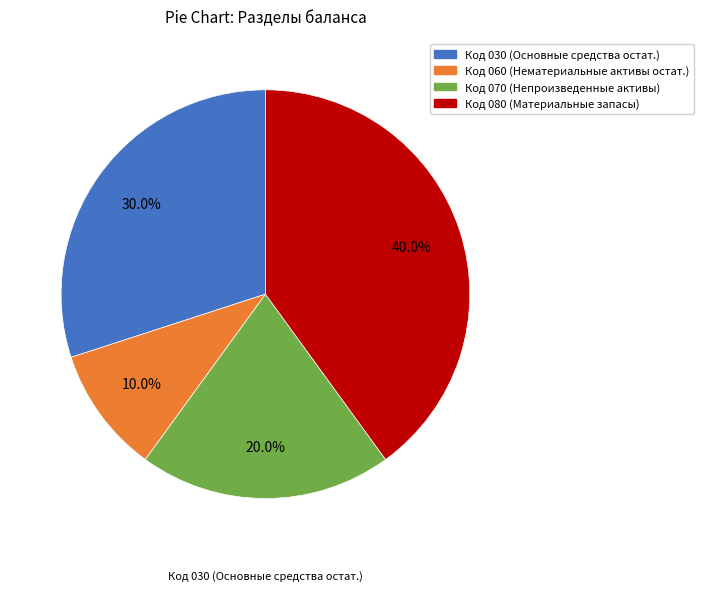

Is there a majority slice in this chart?

No